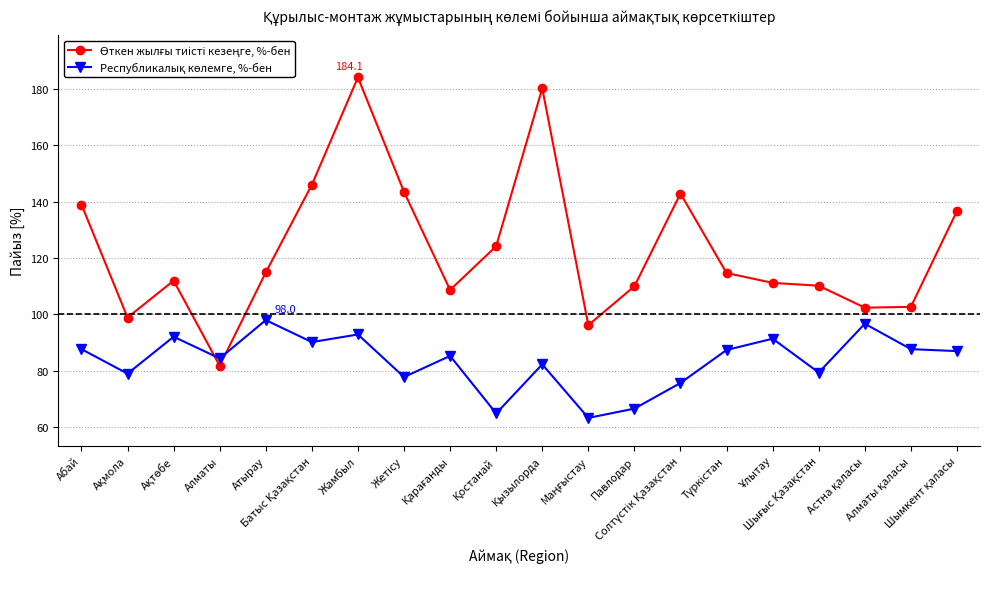

At which category does the chart reach its peak across all series?

Жамбыл